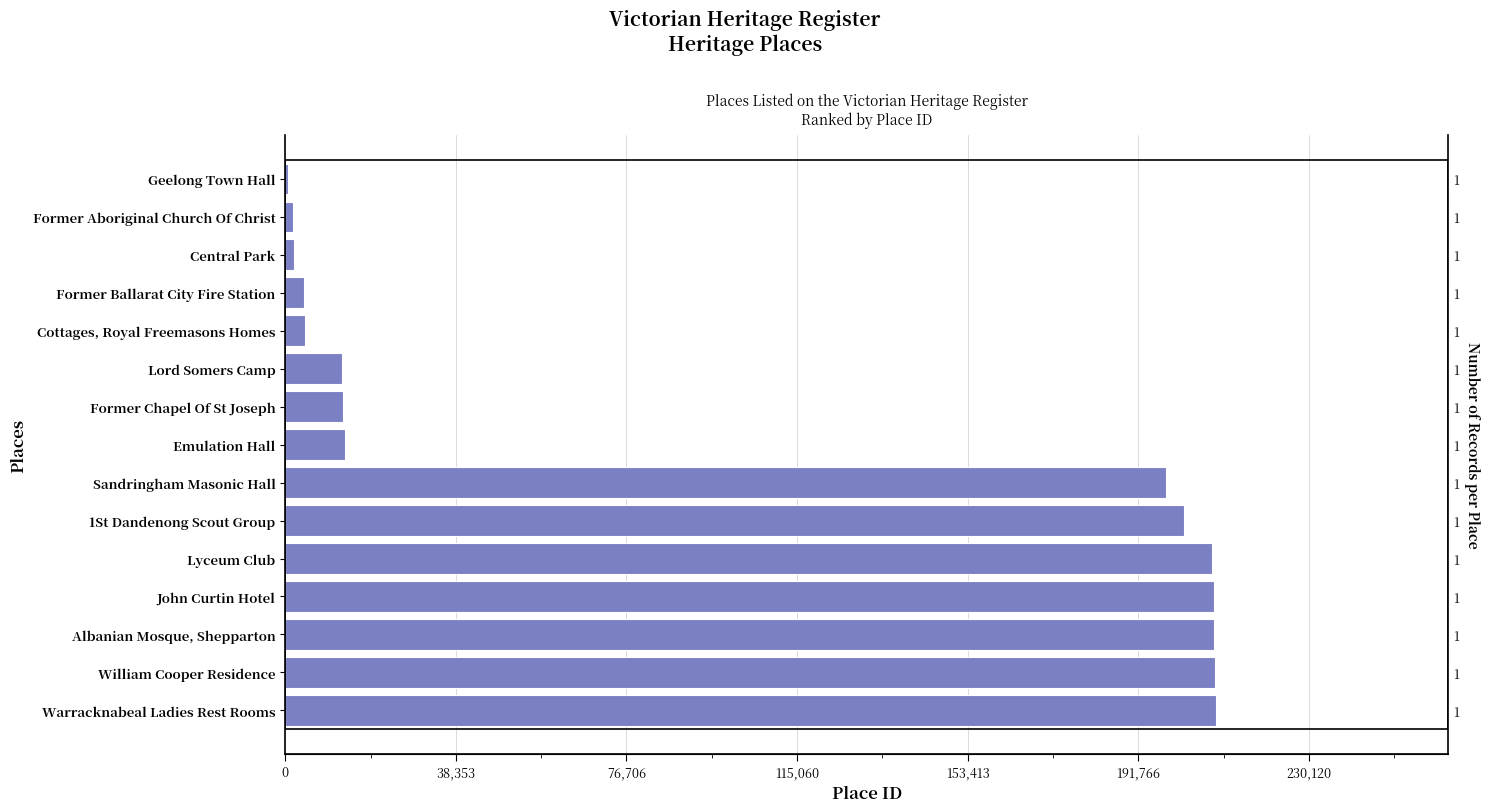

What is the average value?

99745